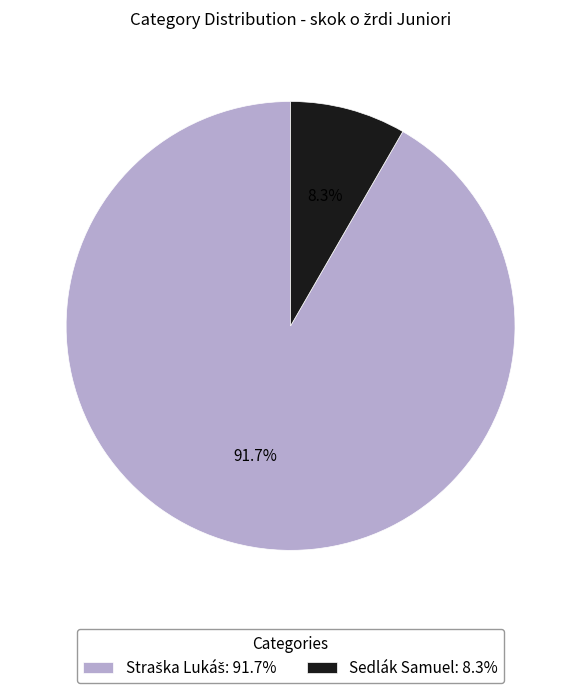

Count the number of slices in the pie.

2